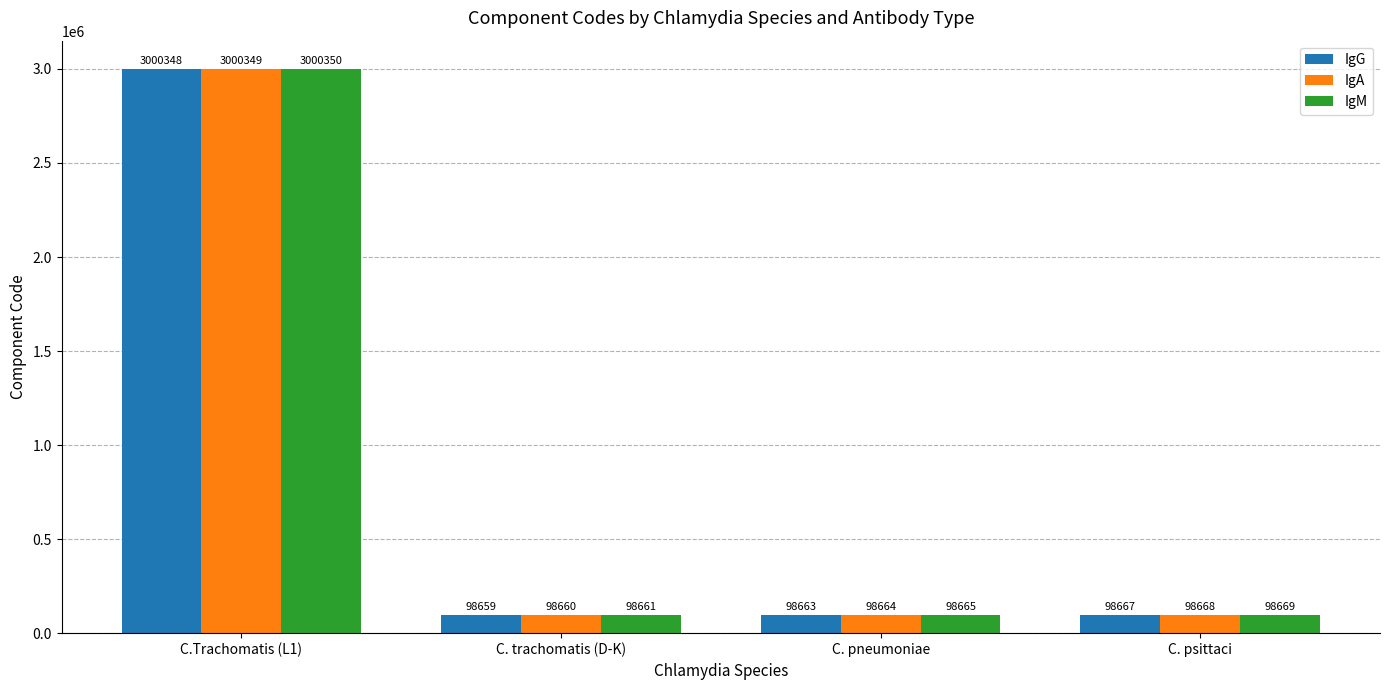

Reading left to right, what are all the values shown in this chart?

IgG: 3000348	98659	98663	98667
IgA: 3000349	98660	98664	98668
IgM: 3000350	98661	98665	98669